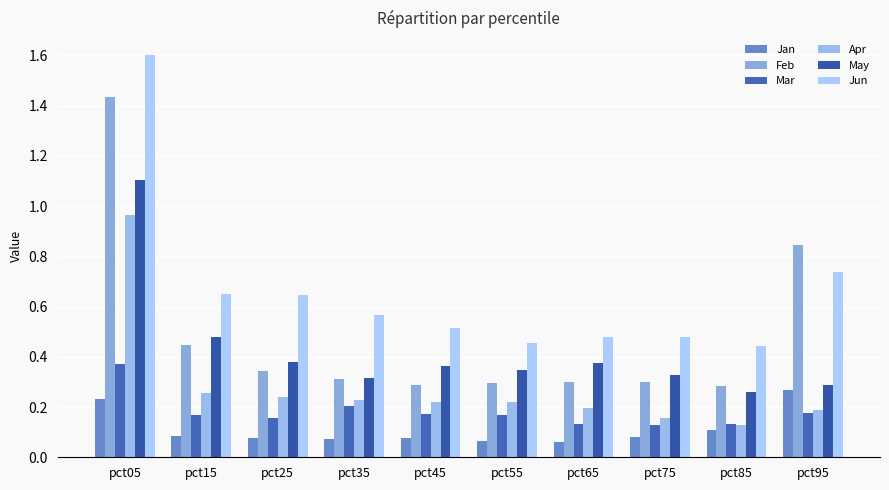

At which category is the sum across all series the highest?

pct05